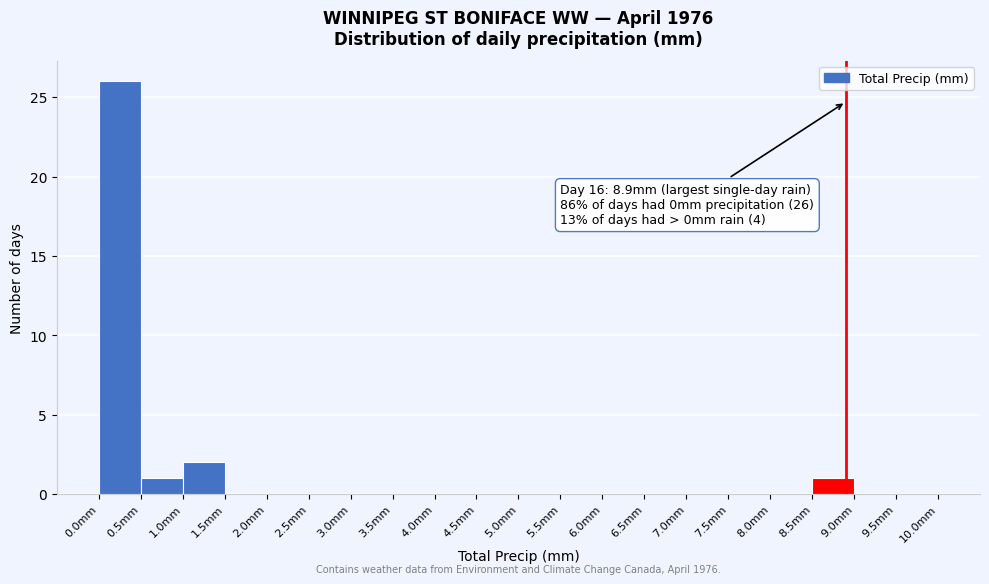

Which range on the x-axis has the tallest bar?

0.0 to 0.5